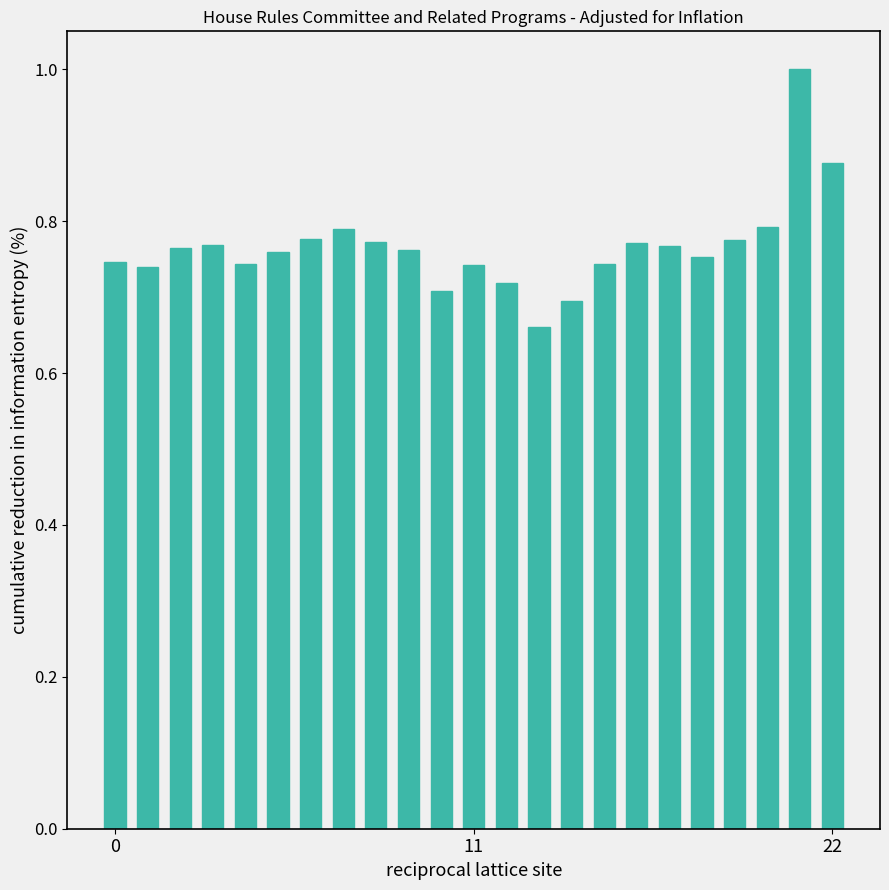

How many bars are there in total?

23